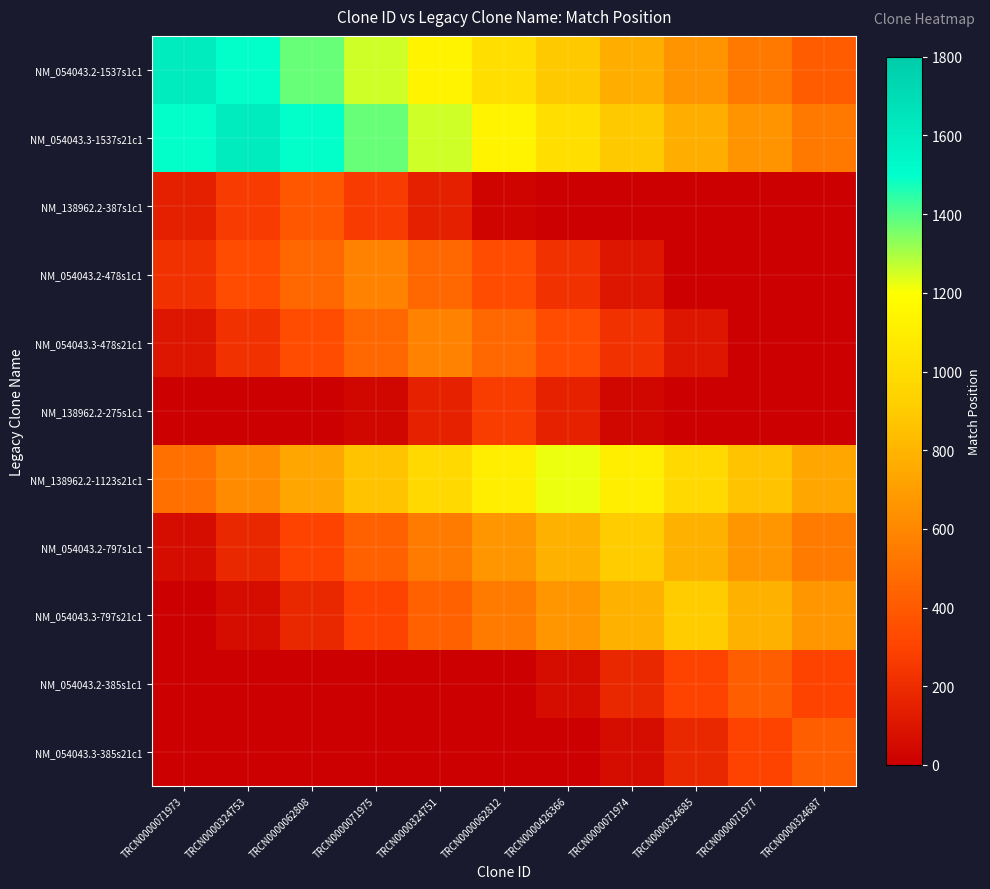

What is the maximum value shown in the chart?

1612